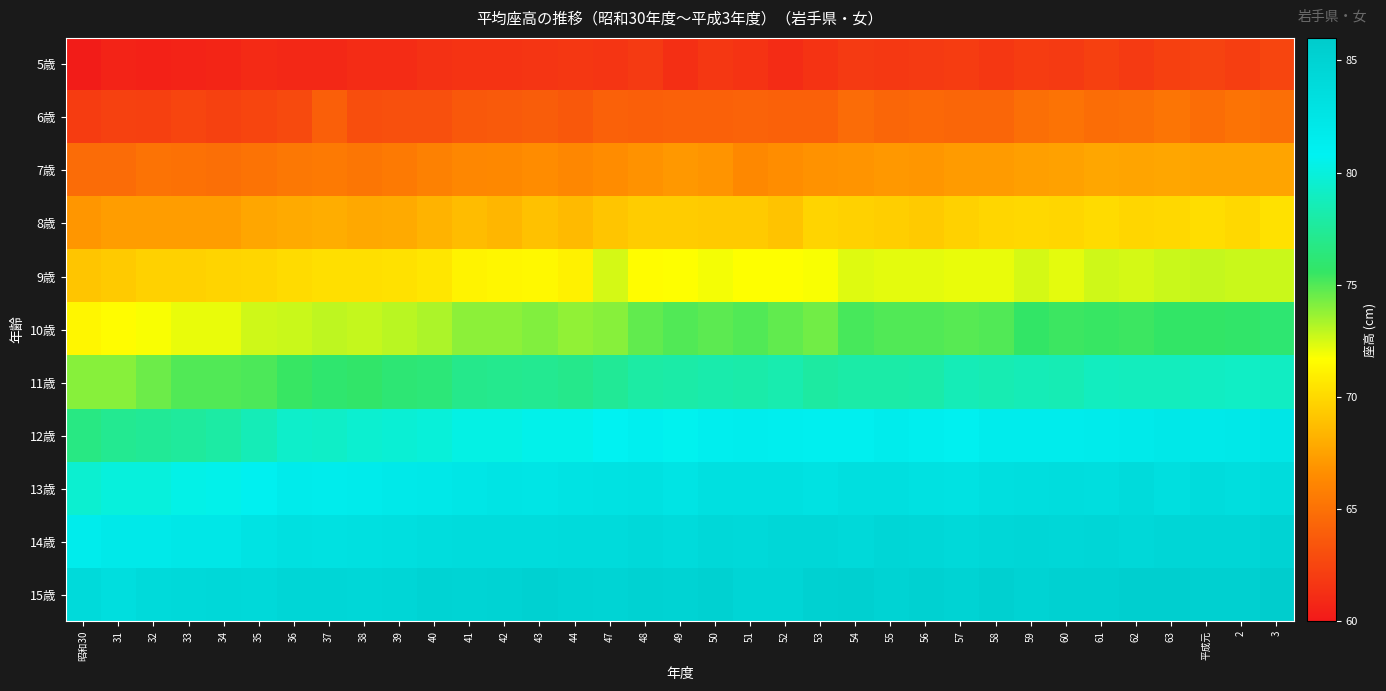

Rank the series at 32 from lowest to highest value.

5歳, 6歳, 7歳, 8歳, 9歳, 10歳, 11歳, 12歳, 13歳, 14歳, 15歳